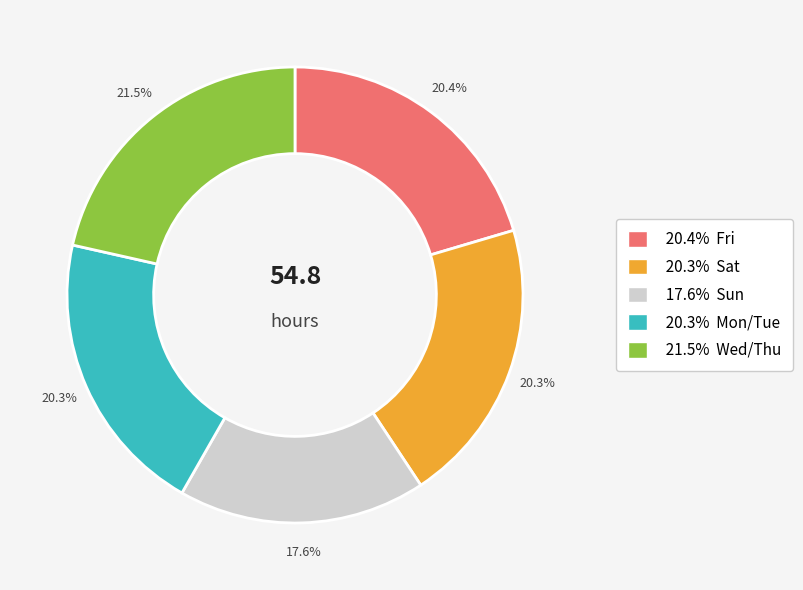

Is there any slice that represents more than half of the pie?

No